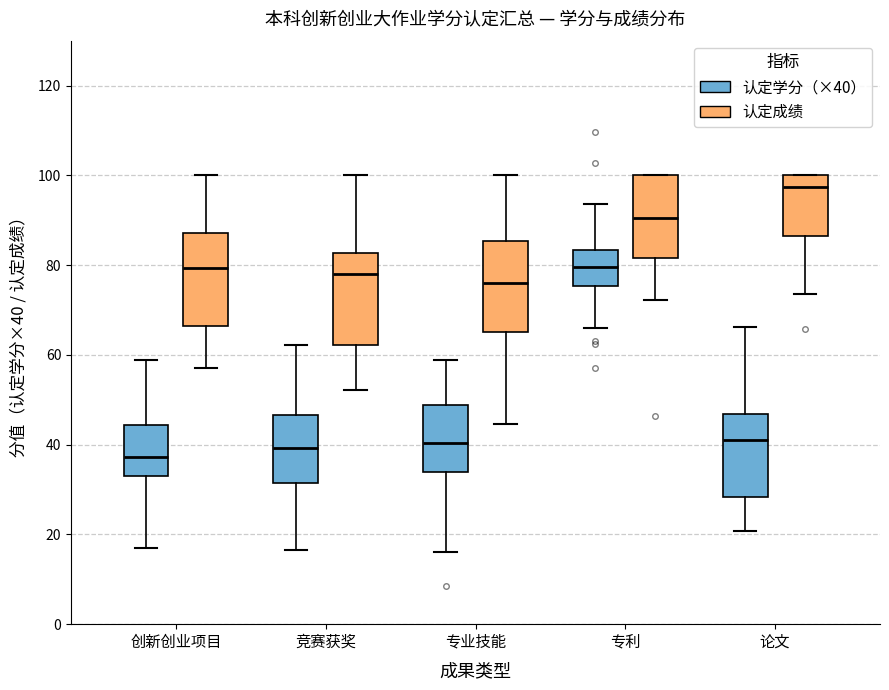

Reading left to right, read every box against the y-axis: the position of its median line, the range the box covers, and the ends of its whiskers. The values are not printed on the chart, so give them approximately, as read against the axis.

创新创业项目 (认定学分（×40）): median 38, box 32 to 44, whiskers 18 to 58
创新创业项目 (认定成绩): median 80, box 66 to 88, whiskers 58 to 100
竞赛获奖 (认定学分（×40）): median 40, box 32 to 46, whiskers 16 to 62
竞赛获奖 (认定成绩): median 78, box 62 to 82, whiskers 52 to 100
专业技能 (认定学分（×40）): median 40, box 34 to 48, whiskers 16 to 58
专业技能 (认定成绩): median 76, box 66 to 86, whiskers 44 to 100
专利 (认定学分（×40）): median 80, box 76 to 84, whiskers 66 to 94
专利 (认定成绩): median 90, box 82 to 100, whiskers 72 to 100
论文 (认定学分（×40）): median 42, box 28 to 46, whiskers 20 to 66
论文 (认定成绩): median 98, box 86 to 100, whiskers 74 to 100